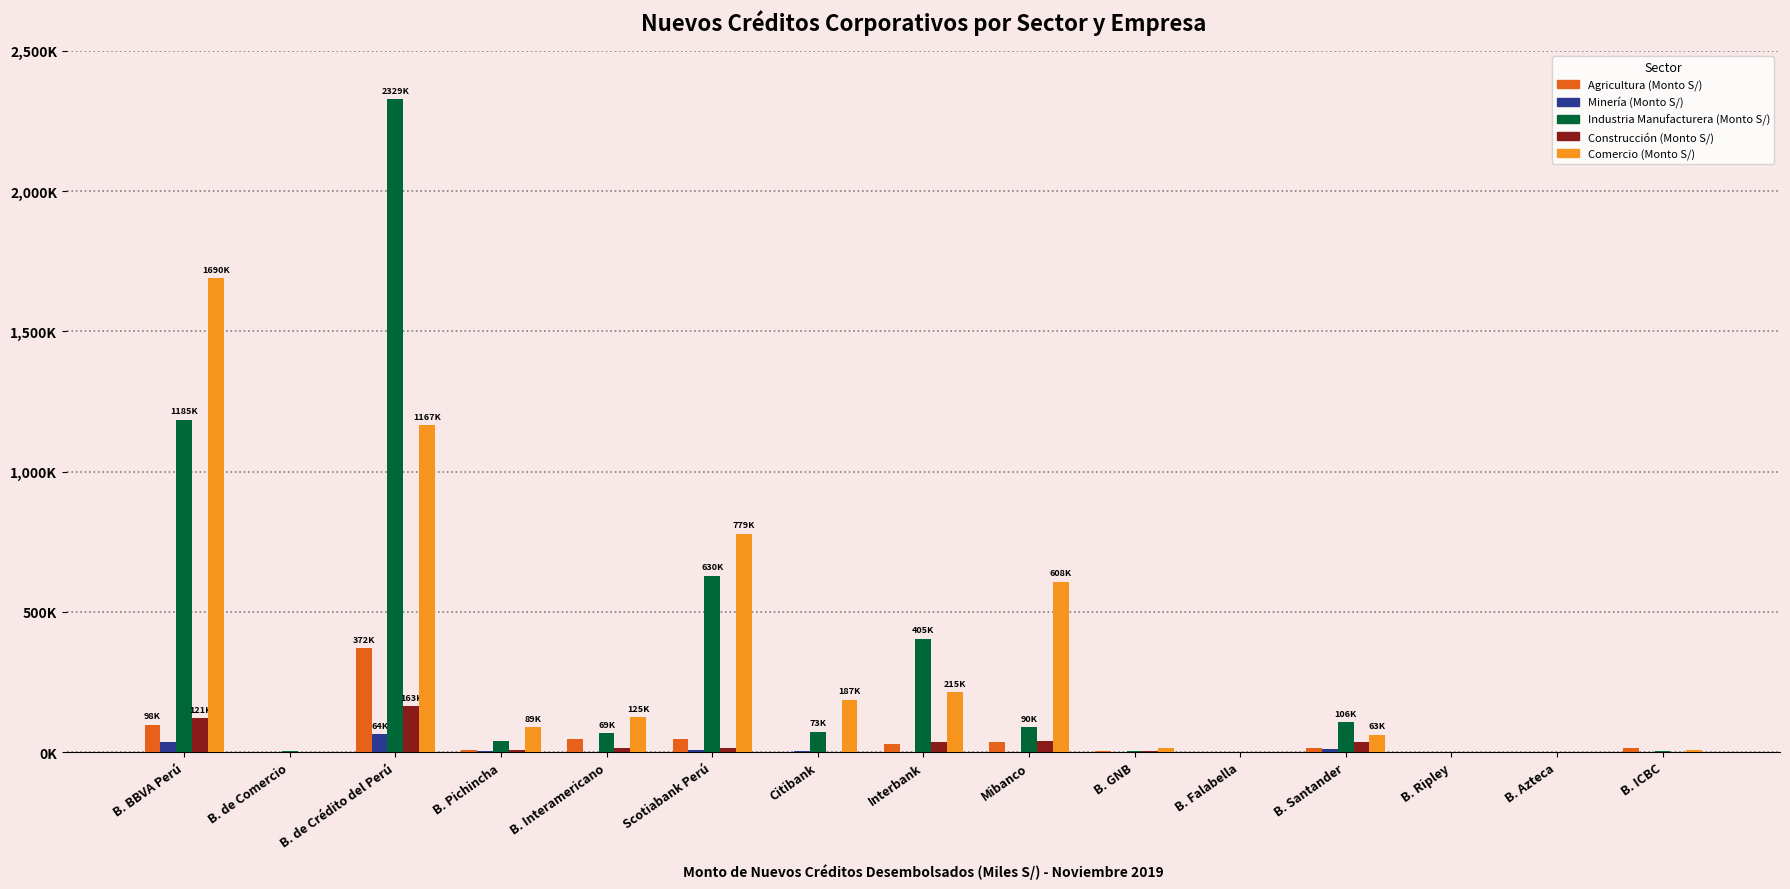

What is the sum of all Agricultura (Monto S/) values?

669574.4